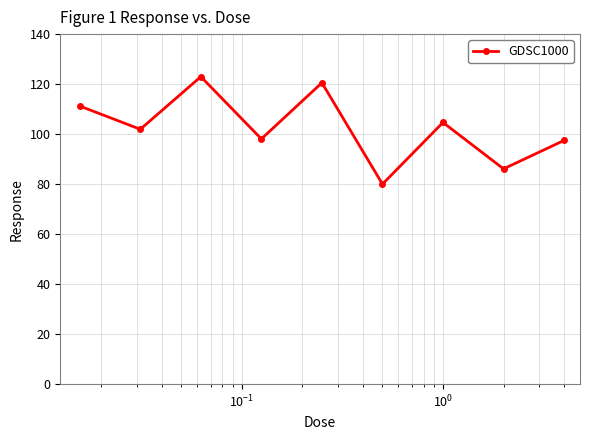

What is the value of the 3rd point from the left?

123.0